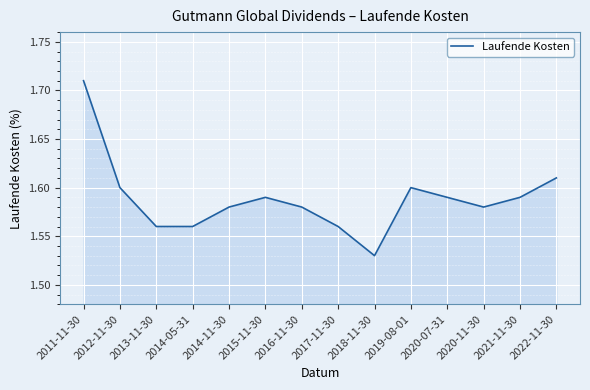

Where is the first local maximum?

2015-11-30